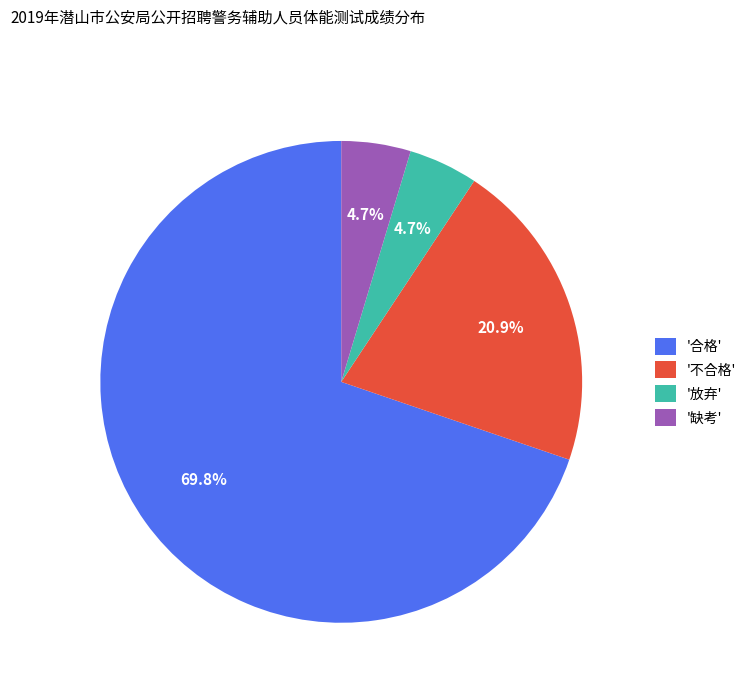

How many slices are in this pie chart?

4